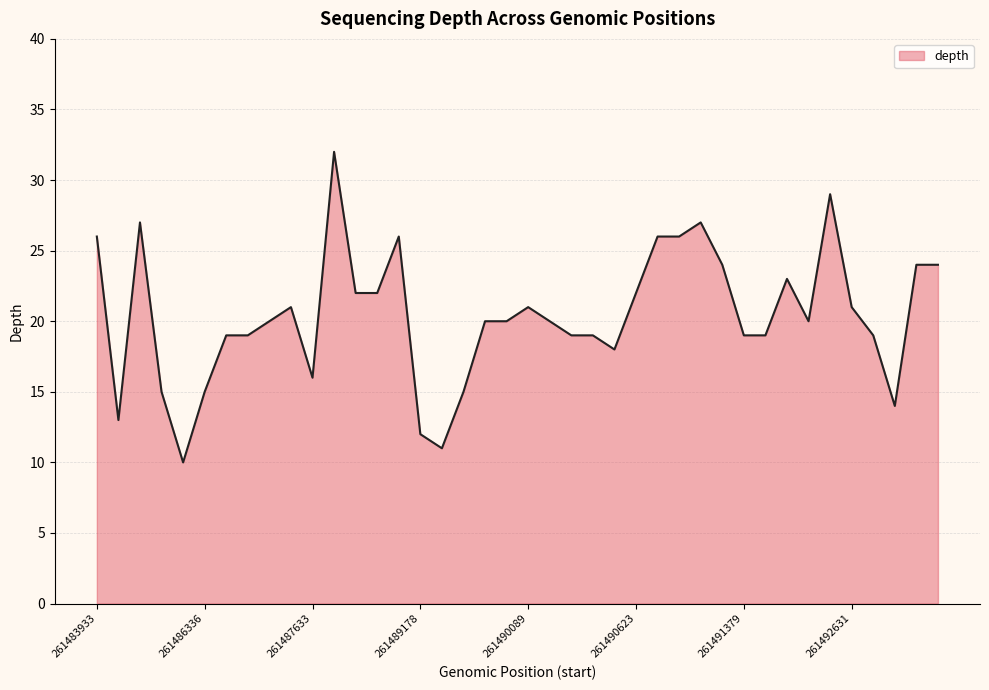

What is the difference between the maximum and minimum values?

22